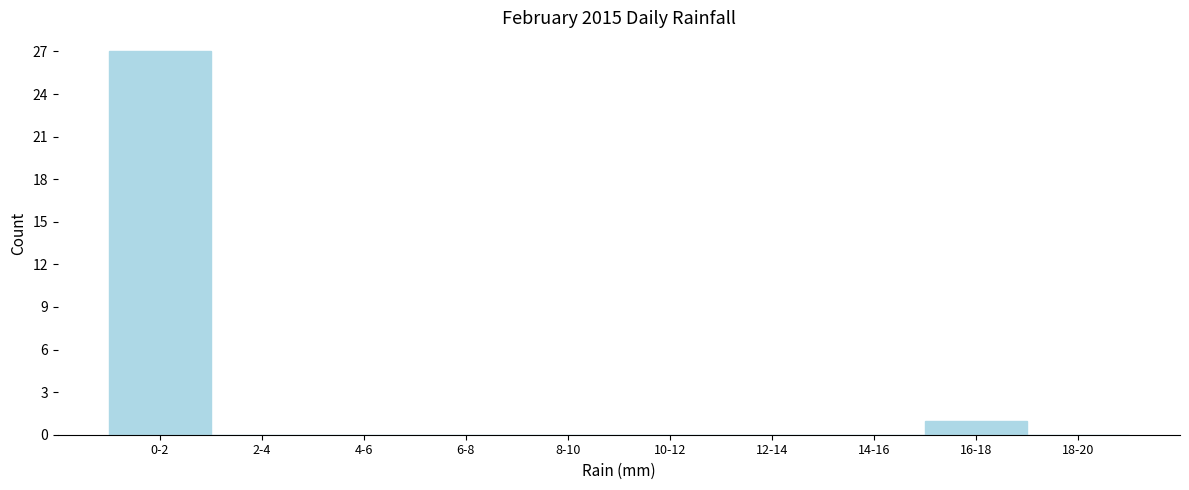

Reading left to right, extract all data points from this chart.

0-2=27	2-4=0	4-6=0	6-8=0	8-10=0	10-12=0	12-14=0	14-16=0	16-18=1	18-20=0